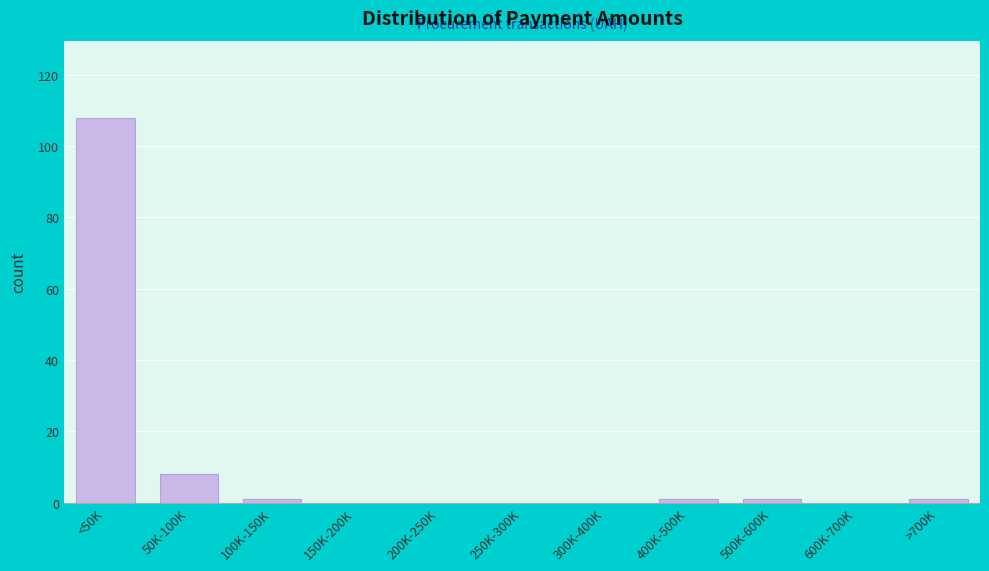

Reading left to right, extract all data points from this chart.

<50K=108	50K-100K=8	100K-150K=1	150K-200K=0	200K-250K=0	250K-300K=0	300K-400K=0	400K-500K=1	500K-600K=1	600K-700K=0	>700K=1